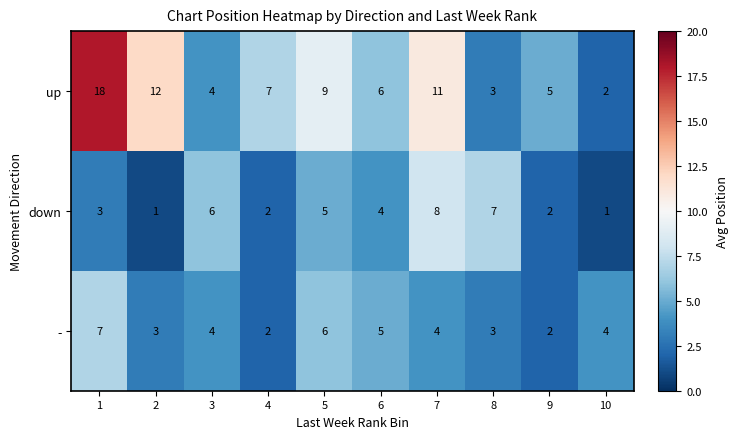

Which series has the largest range (max minus min)?

up